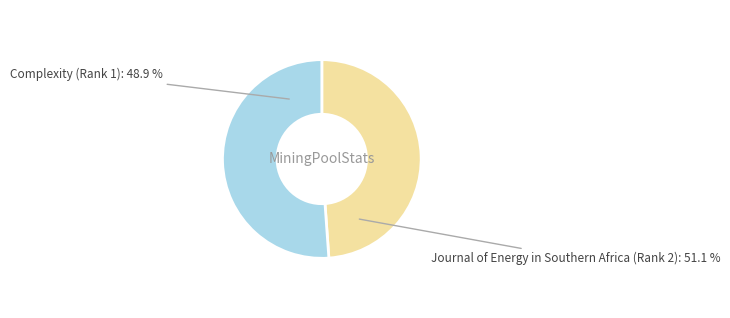

How much of the chart is everything except Complexity (Rank 1)?

51.1%